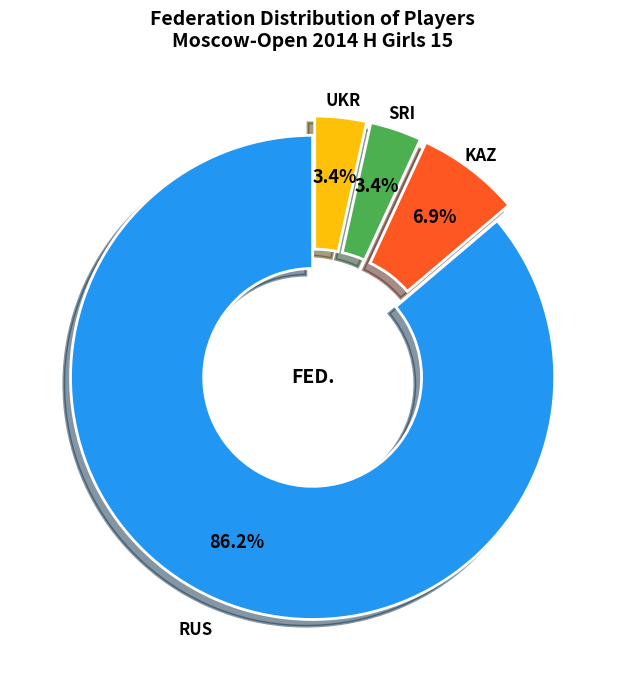

Is there a majority slice in this chart?

Yes